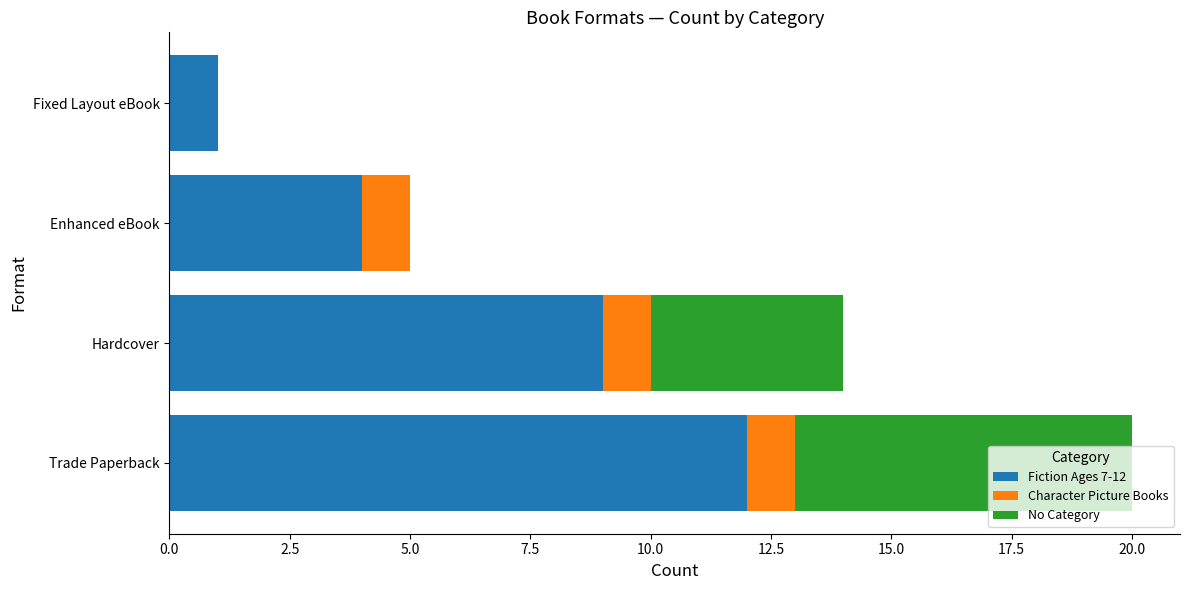

What is the total value across all series at Enhanced eBook?

5